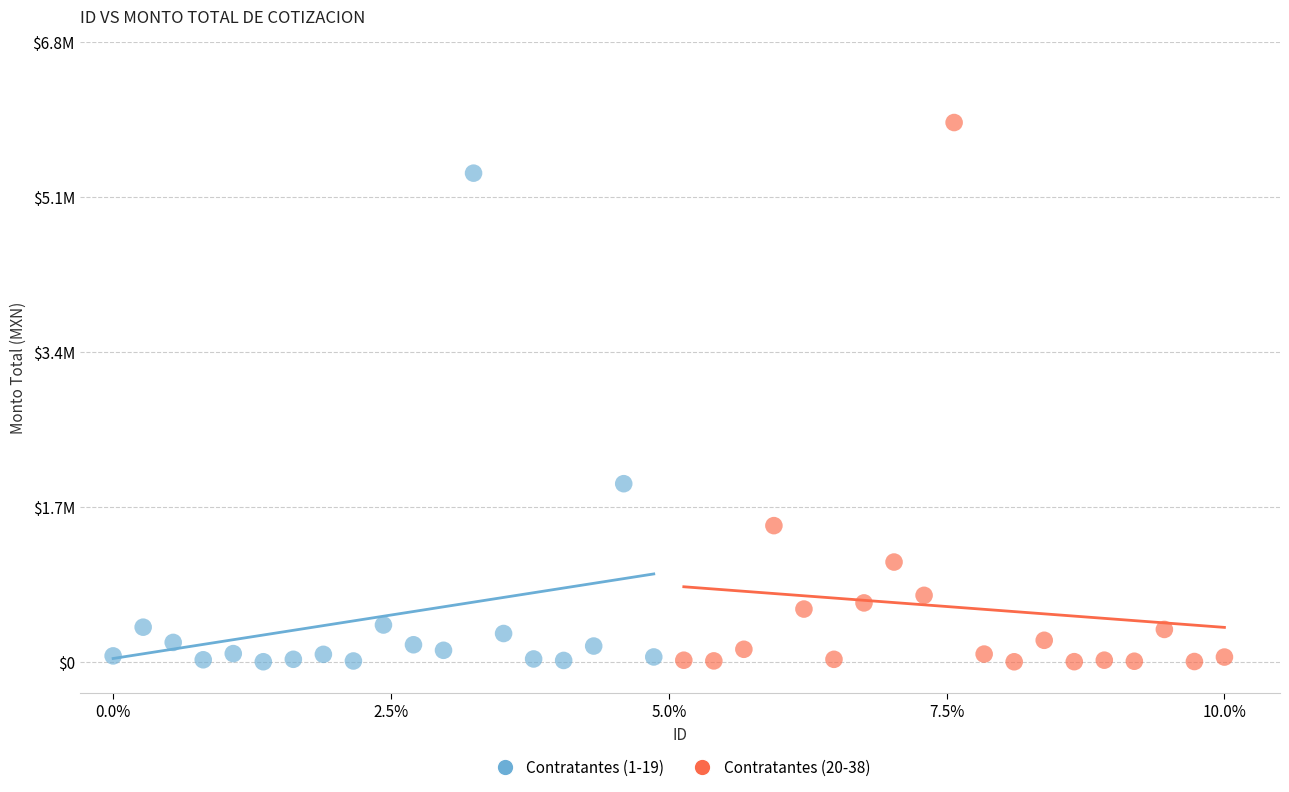

Which series has the widest spread of Y values?

Contratantes (20-38)